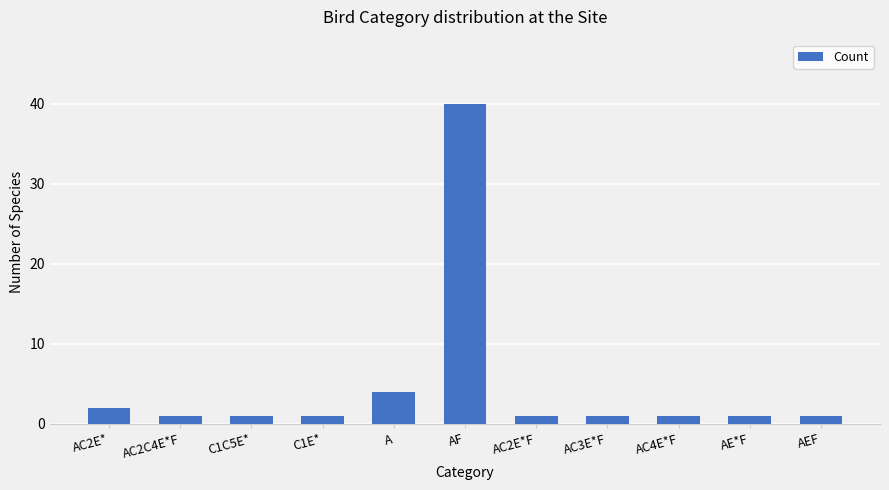

What is the difference between the maximum and minimum values?

39